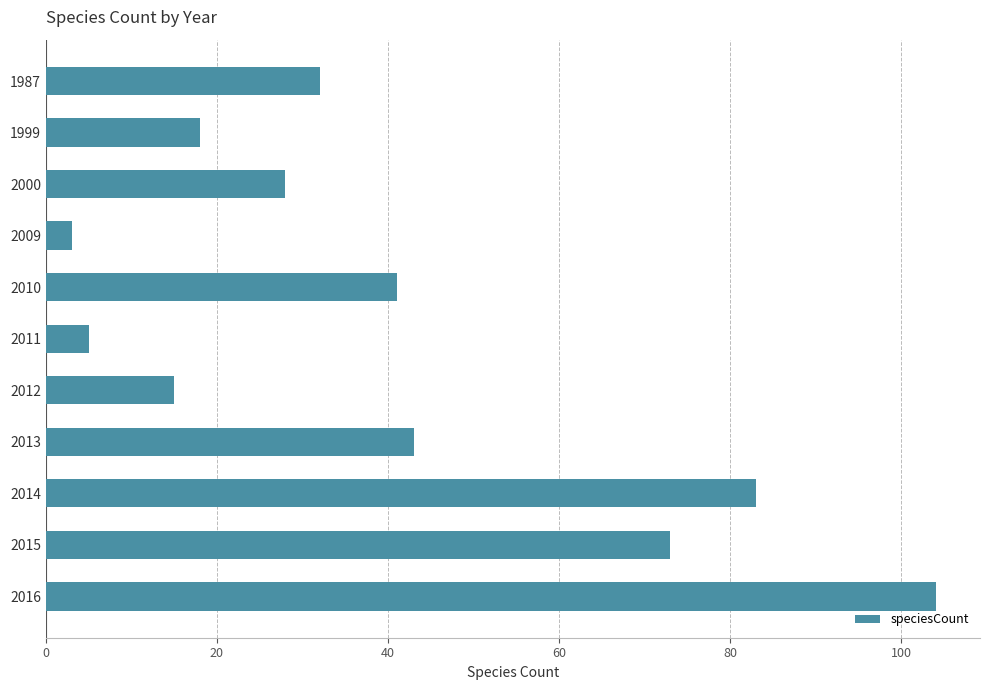

Rank the categories by value from highest to lowest.

2016, 2014, 2015, 2013, 2010, 1987, 2000, 1999, 2012, 2011, 2009